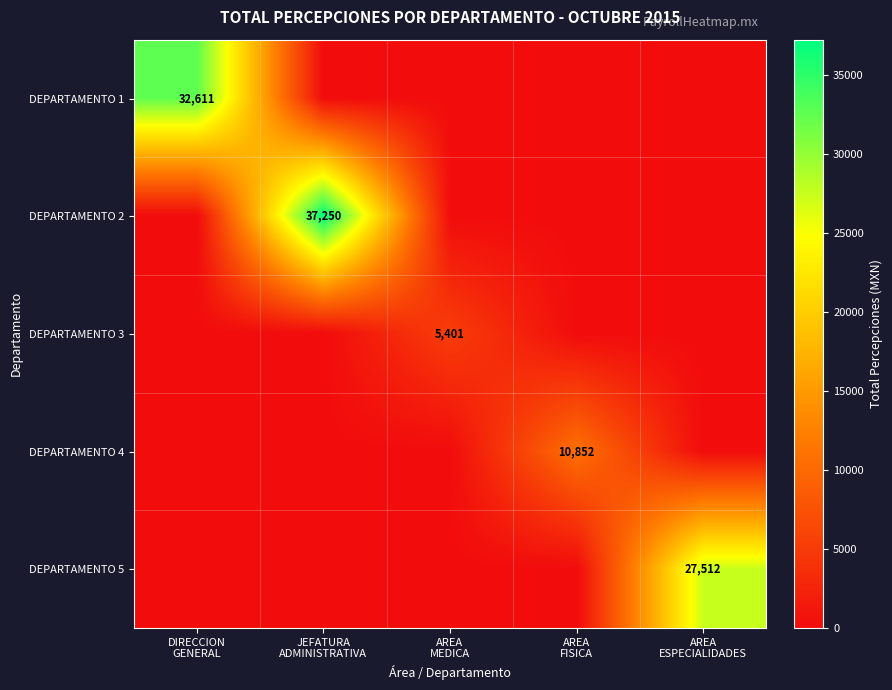

What is the total value across all series at JEFATURA
ADMINISTRATIVA?

37250.4